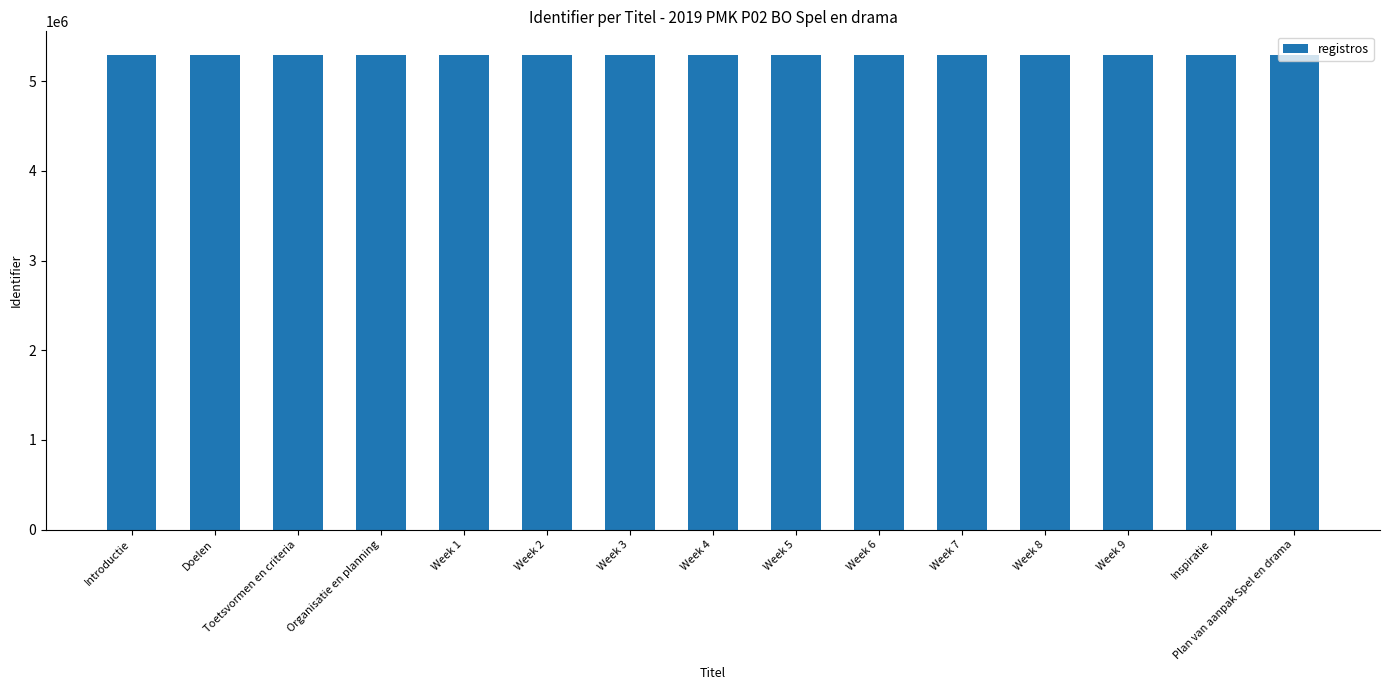

What is the smallest value displayed?

5292193